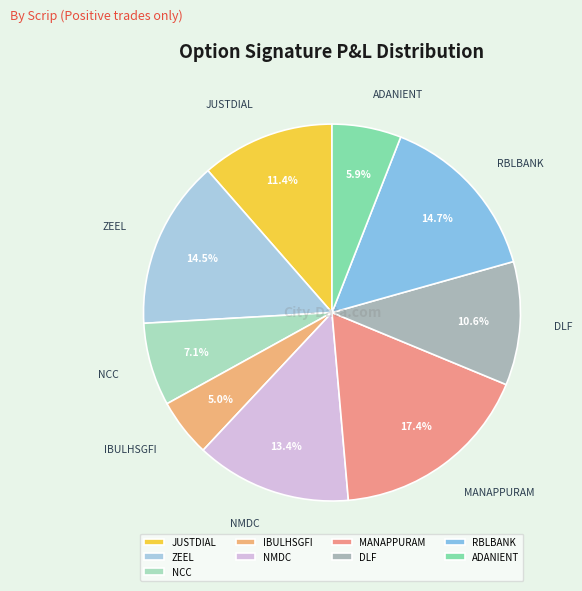

What is the largest slice in the pie chart?

MANAPPURAM